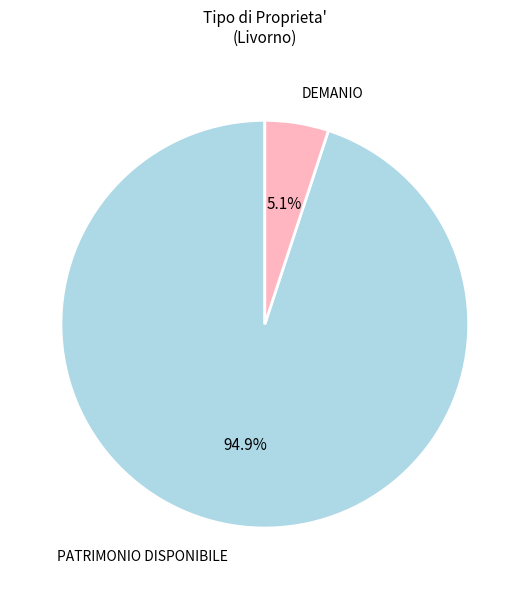

Which category has the biggest portion of the pie?

PATRIMONIO DISPONIBILE